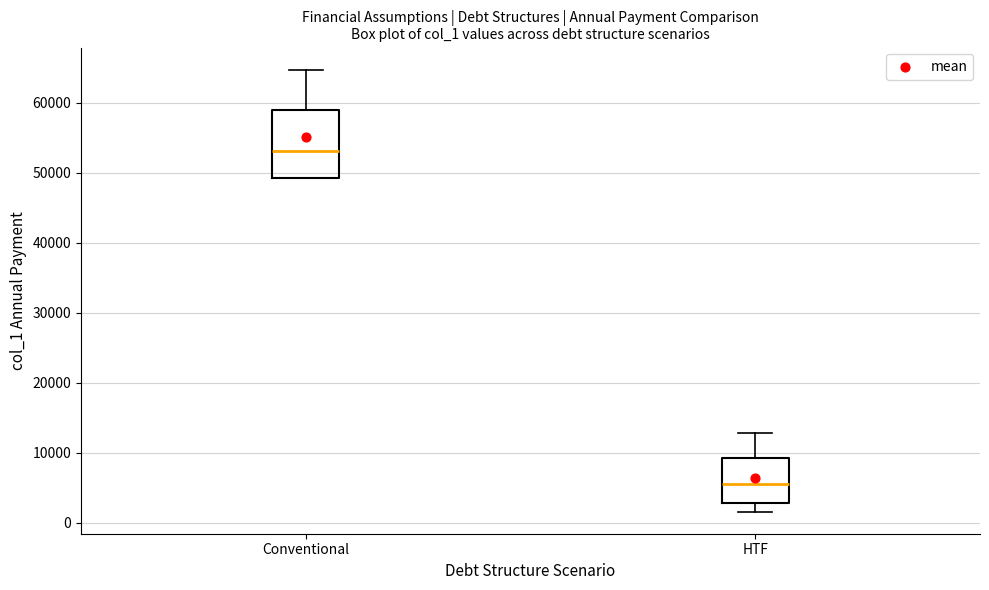

Where does the upper whisker of the box for Conventional end on the y-axis? The values are not printed on the chart, so give them approximately, as read against the axis.

65000